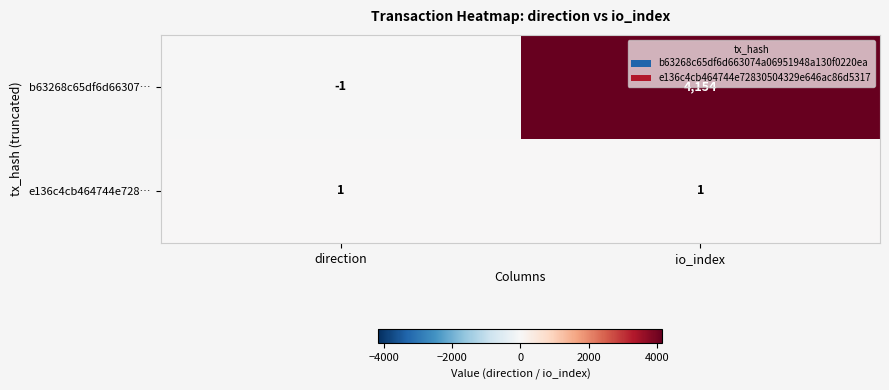

Which label corresponds to the smallest value in the chart?

direction